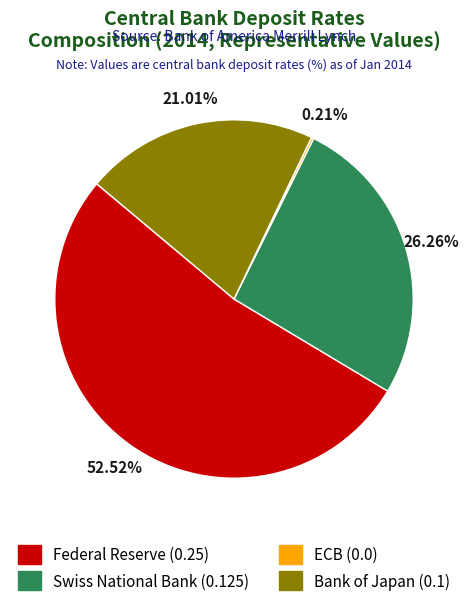

Do Bank of Japan and Swiss National Bank together represent more than half of the pie?

No